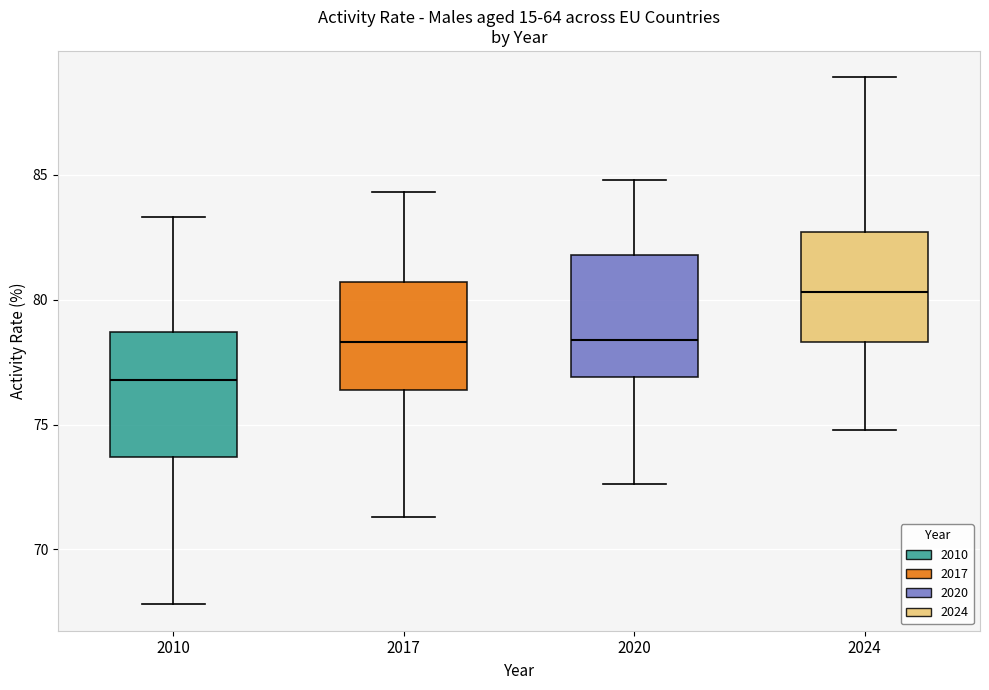

Reading left to right, transcribe this box plot: for each box, give where its median line is, the range the box spans, and where its two whiskers end, as read against the y-axis. The values are not printed on the chart, so give them approximately, as read against the axis.

2010: median 77.0, box 73.5 to 78.5, whiskers 68.0 to 83.5
2017: median 78.5, box 76.5 to 80.5, whiskers 71.5 to 84.5
2020: median 78.5, box 77.0 to 82.0, whiskers 72.5 to 85.0
2024: median 80.5, box 78.5 to 82.5, whiskers 75.0 to 89.0